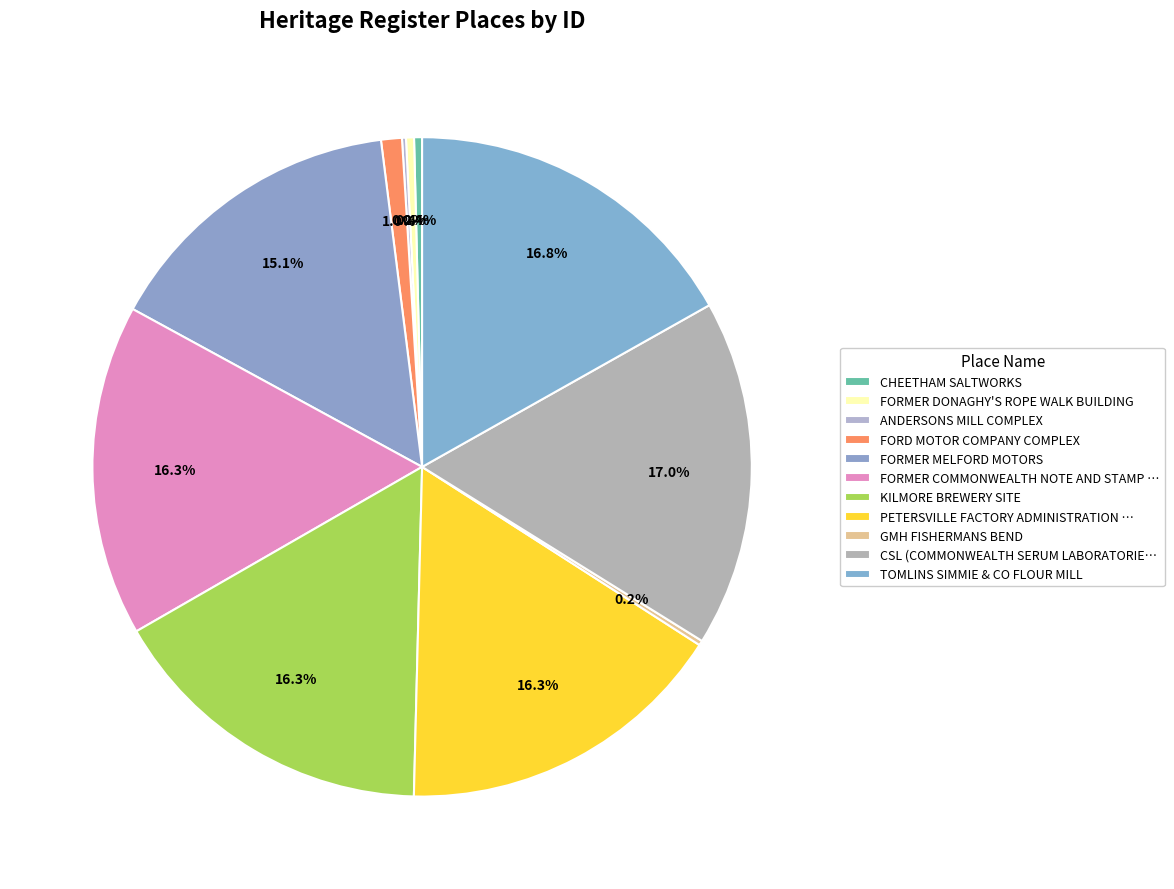

What is the change in value from CHEETHAM SALTWORKS to FORMER MELFORD MOTORS?

+180431